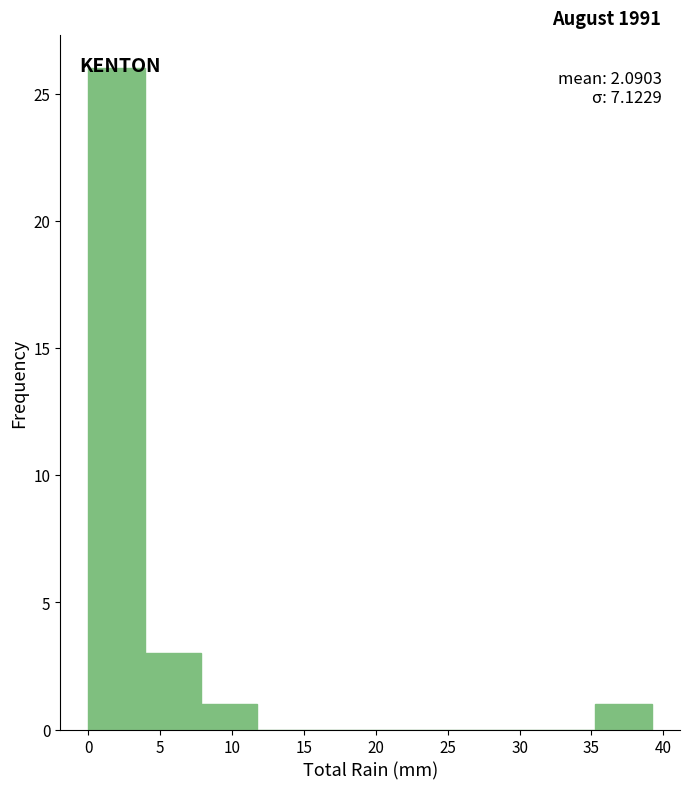

Which range on the x-axis has the tallest bar?

0.0 to 4.0